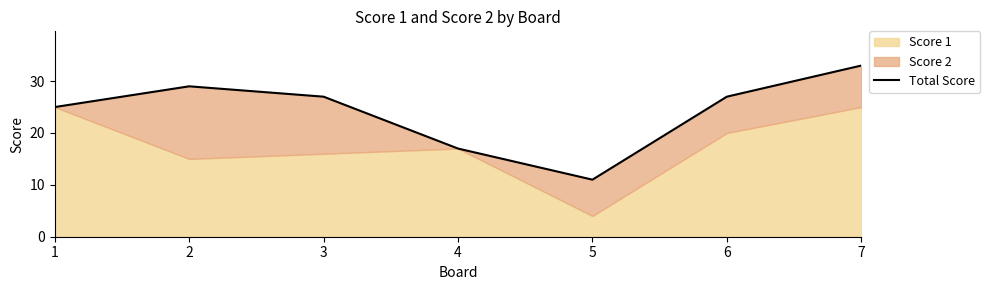

What is the sum of the values at 6 and 5?

38